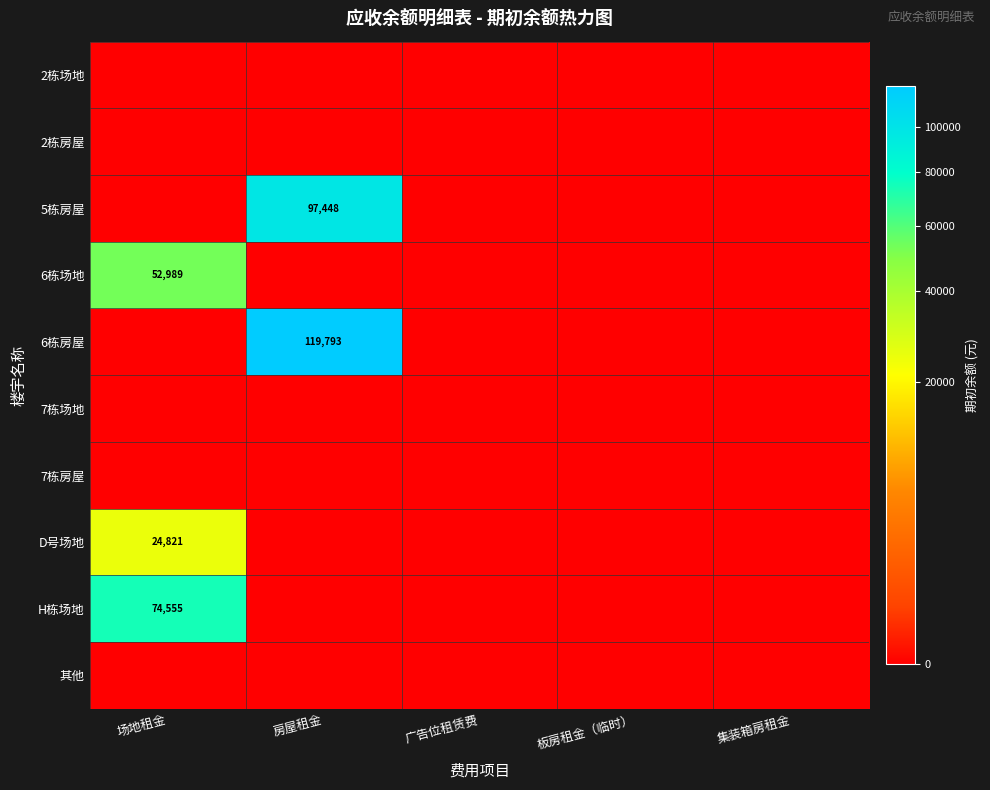

Which category has the lowest value across all series?

场地租金